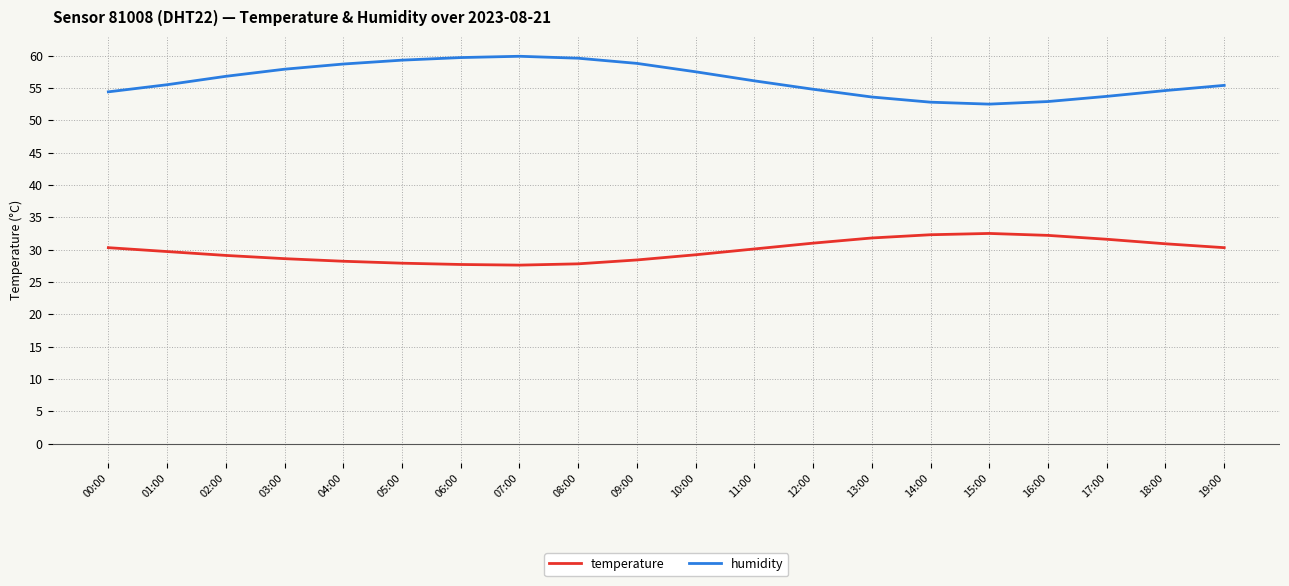

What is the greatest value displayed?

59.9